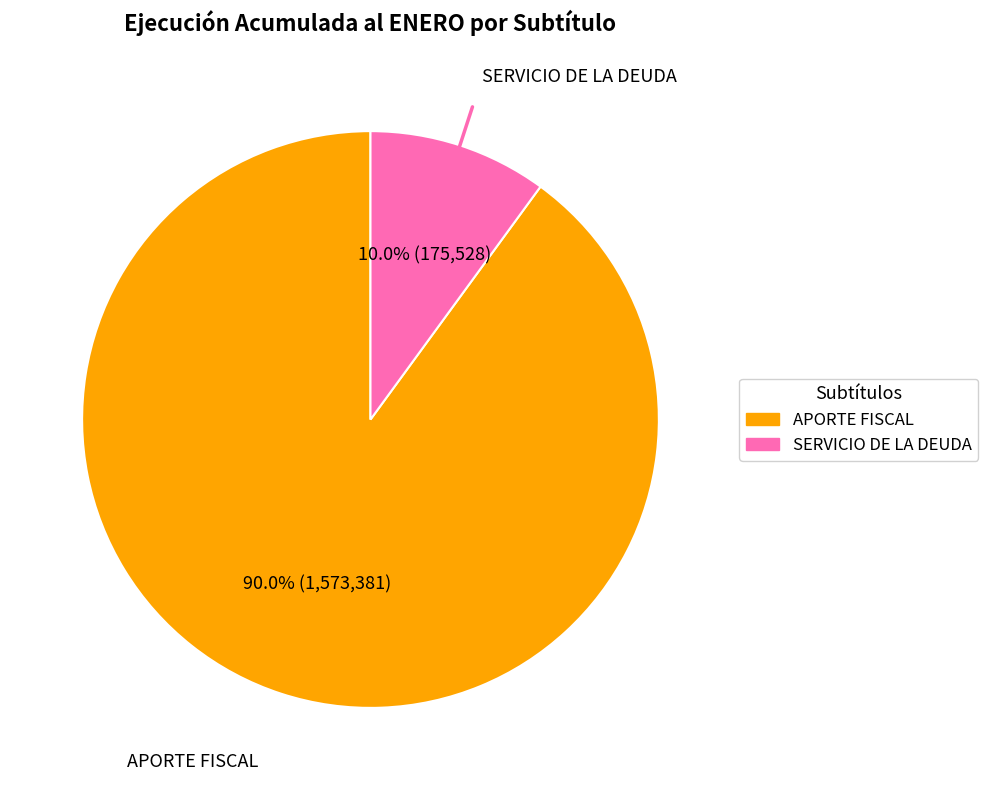

How many segments does this pie chart have?

2